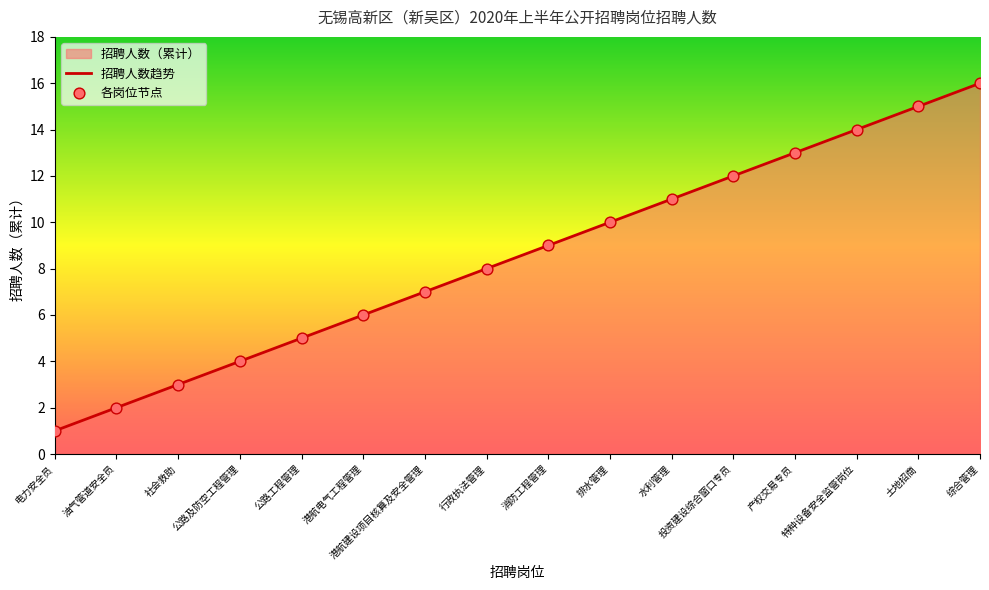

Which series has the largest Y range (max minus min)?

招聘人数趋势